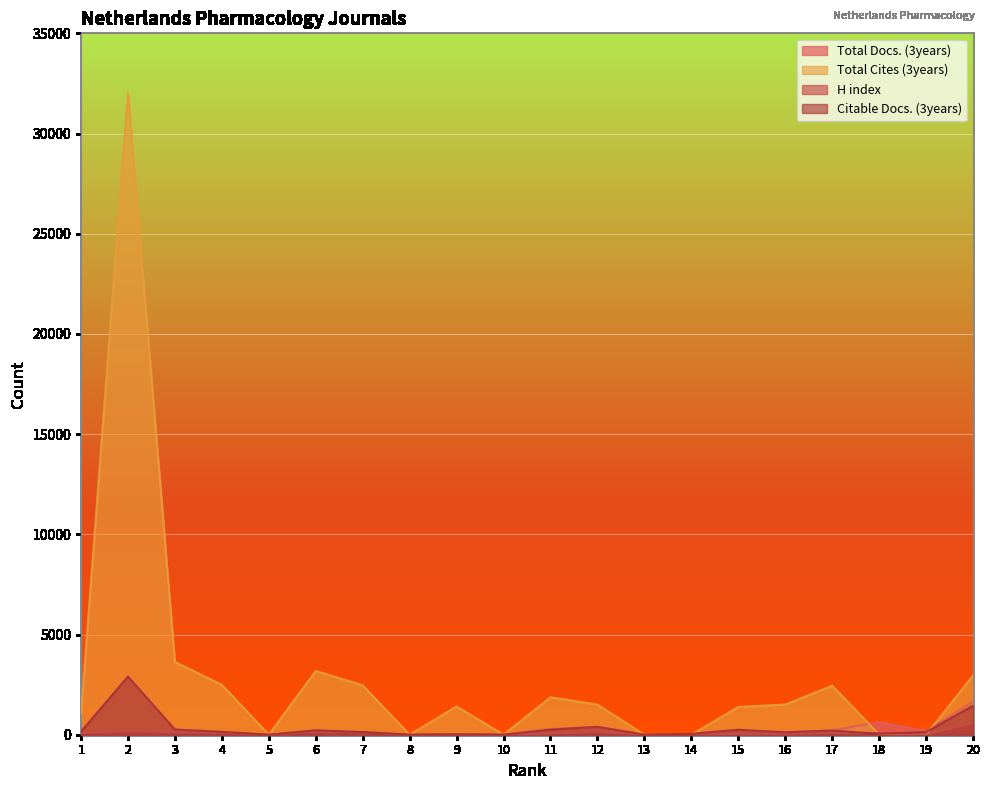

Between 9 and 16, which series saw the biggest shift?

Citable Docs. (3years)